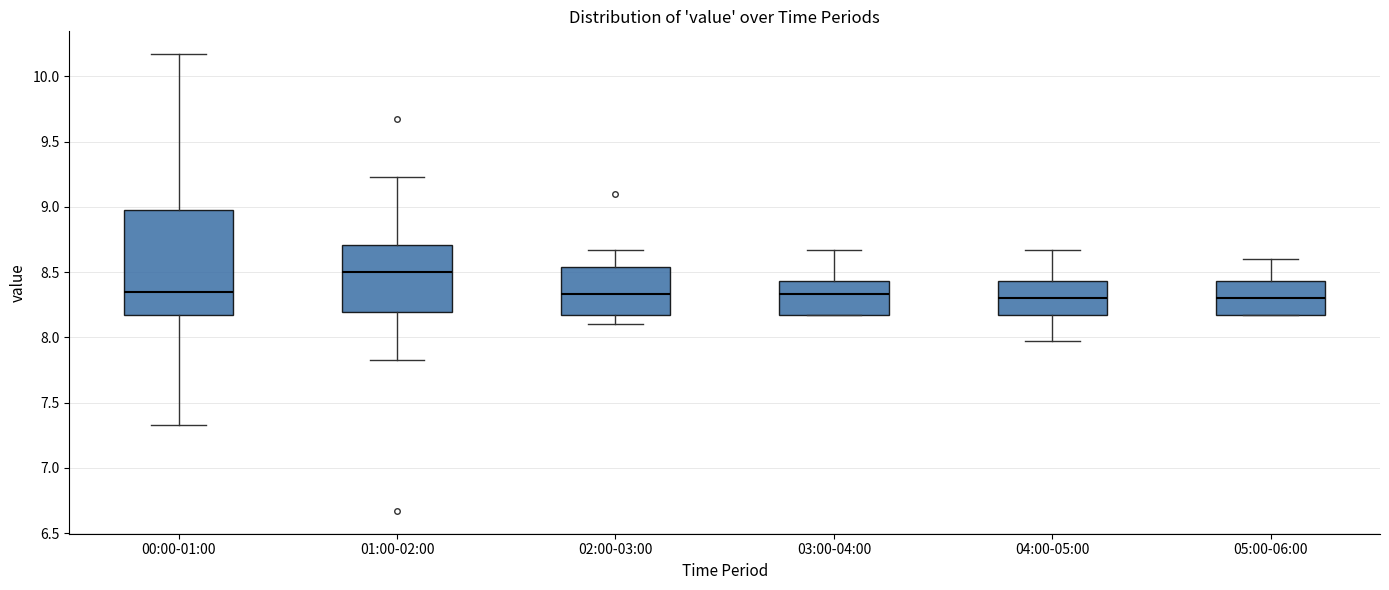

Where is the upper edge of the box for 03:00-04:00 on the y-axis? The values are not printed on the chart, so give them approximately, as read against the axis.

8.45